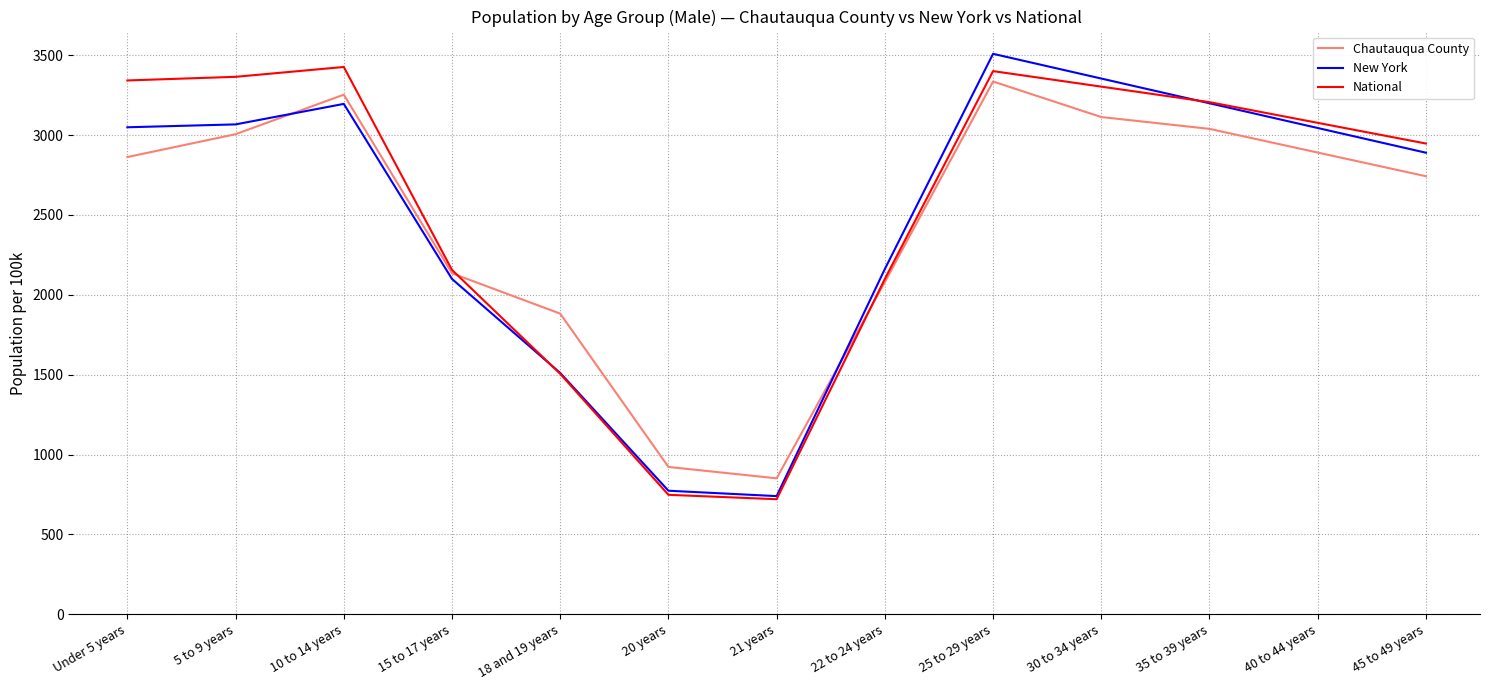

Between Under 5 years and 45 to 49 years, which series saw the biggest shift?

National